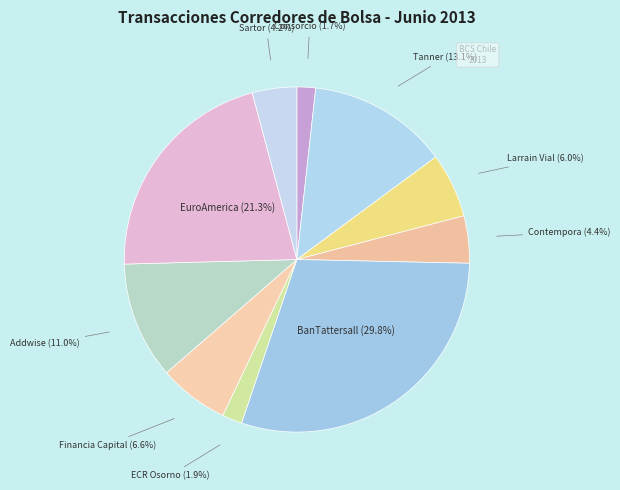

What portion of the pie excludes EuroAmerica?

78.7%